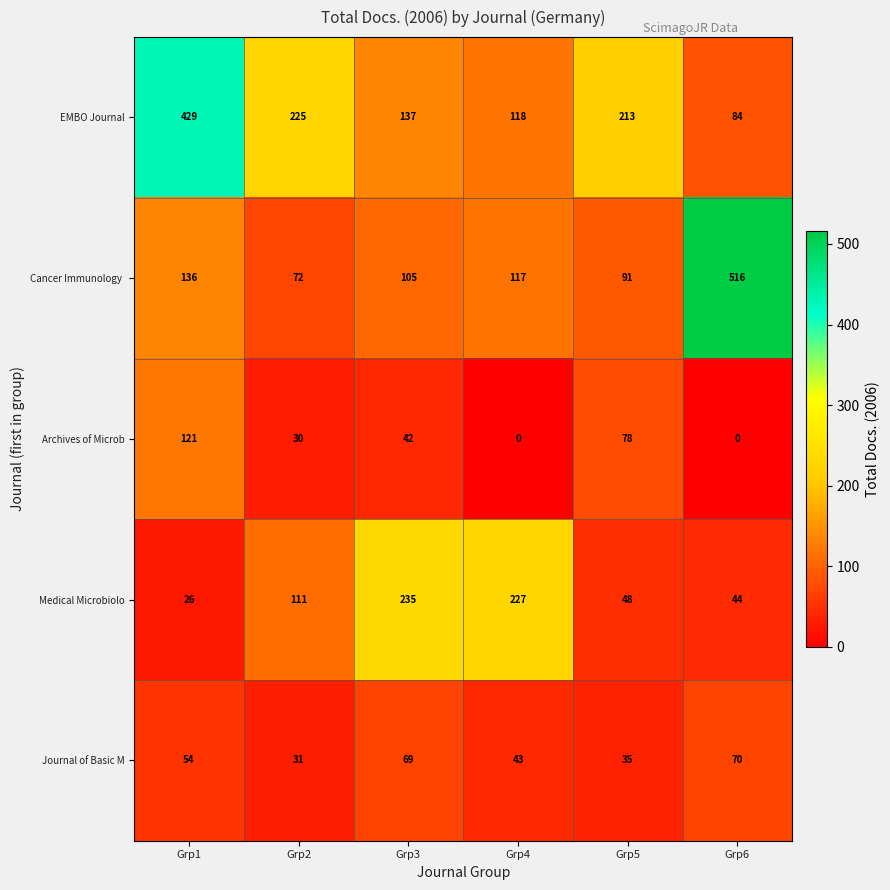

What is the sum of the Journal of Basic M values at Grp4 and Grp2?

74